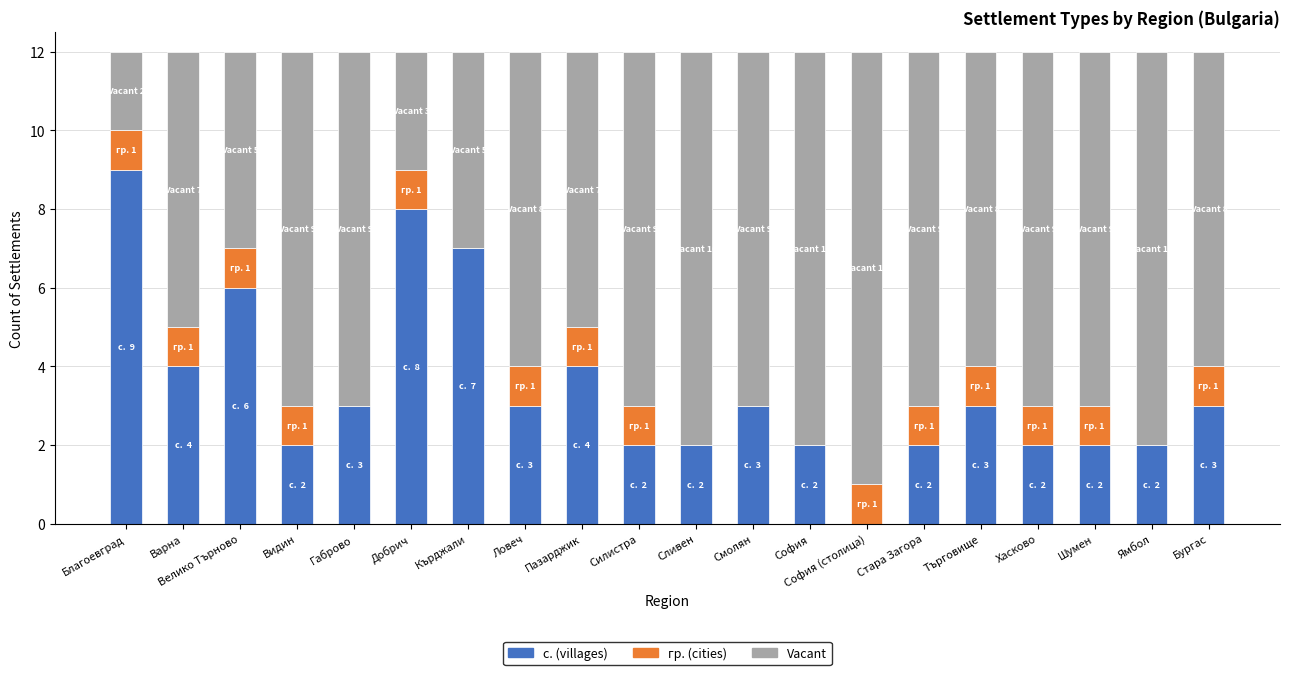

What is the total value across all series at Благоевград?

12